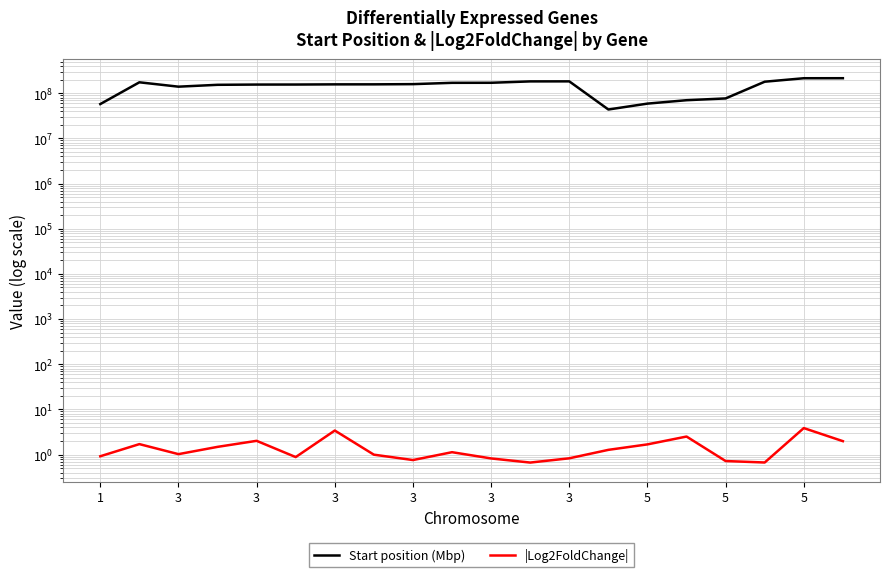

True or false: Start position (Mbp) and |Log2FoldChange| cross at least once.

False